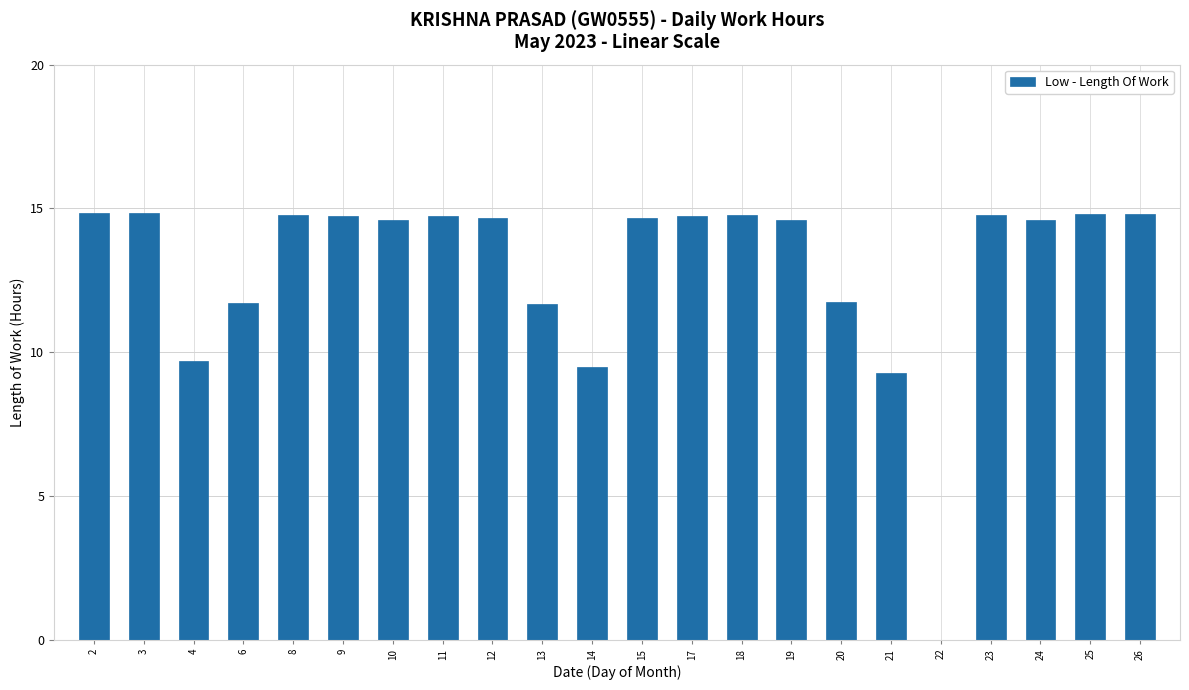

How many values exceed 14?

15